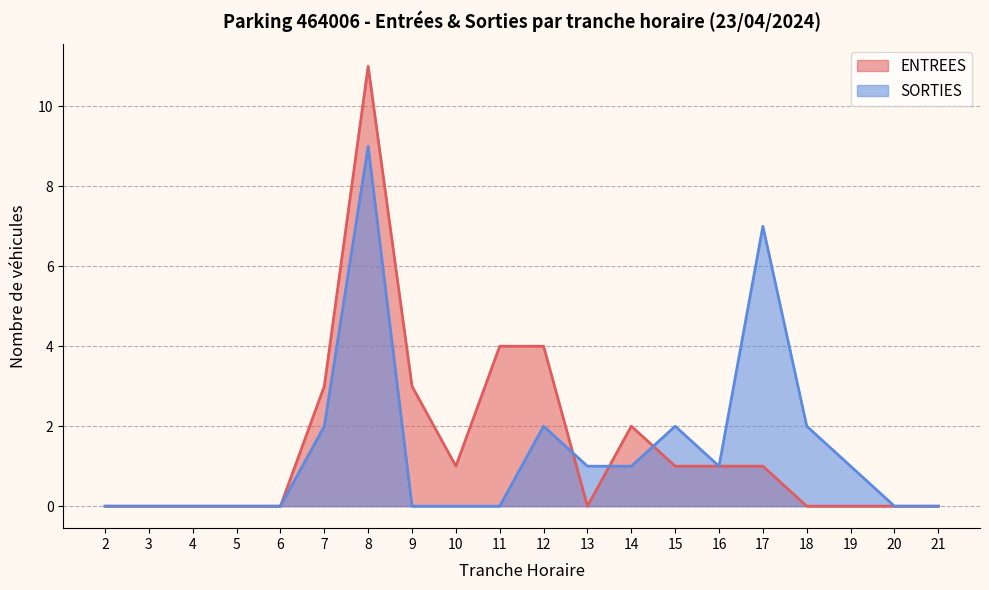

At which label does SORTIES reach its peak?

8